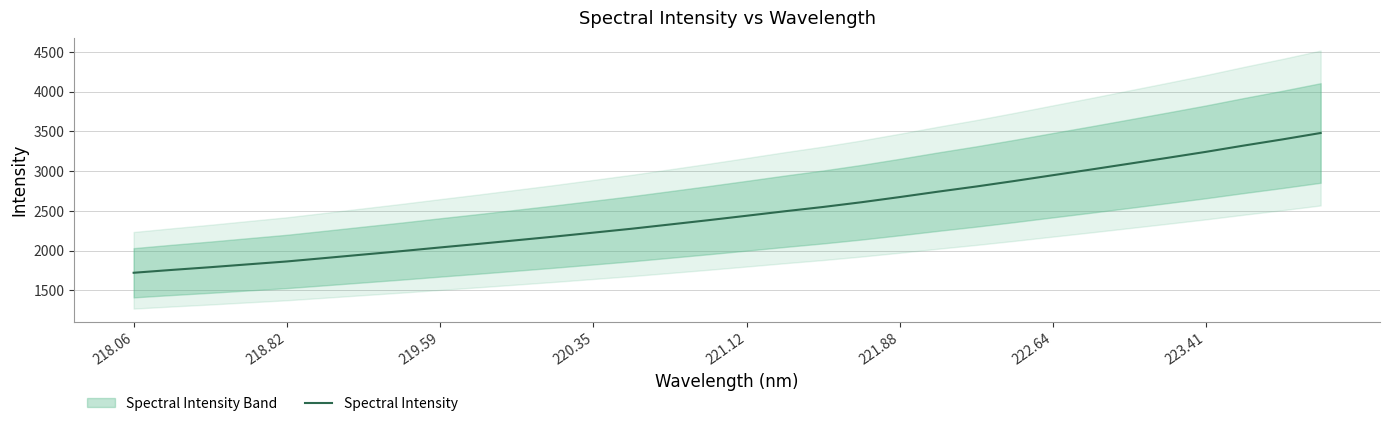

How many values exceed 2437?

16